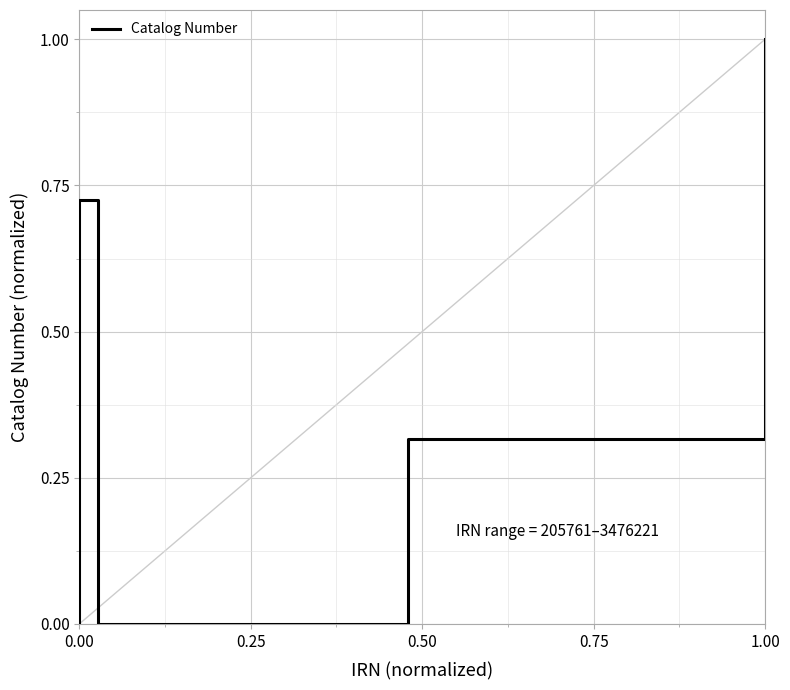

What is the sum of all values?

3.3